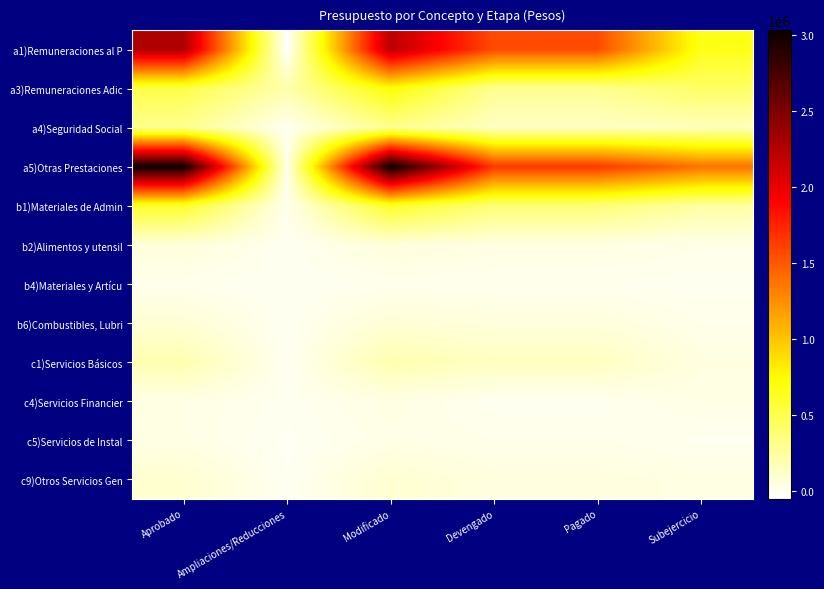

Which label corresponds to the smallest value in the chart?

Ampliaciones/Reducciones